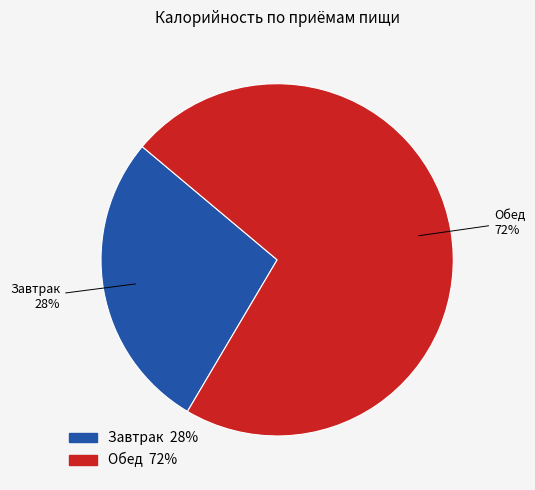

What percentage is the Завтрак slice, to the nearest percent?

28%